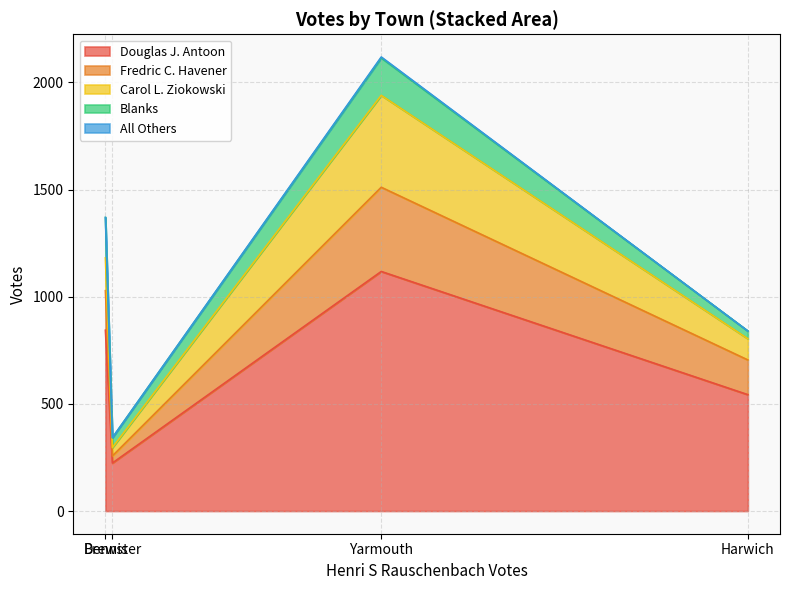

Reading left to right, list all the values displayed in this chart.

Douglas J. Antoon: 224	844	543	1118
Fredric C. Havener: 33	184	162	393
Carol L. Ziokowski: 39	153	99	429
Blanks: 46	189	36	175
All Others: 0	0	0	4